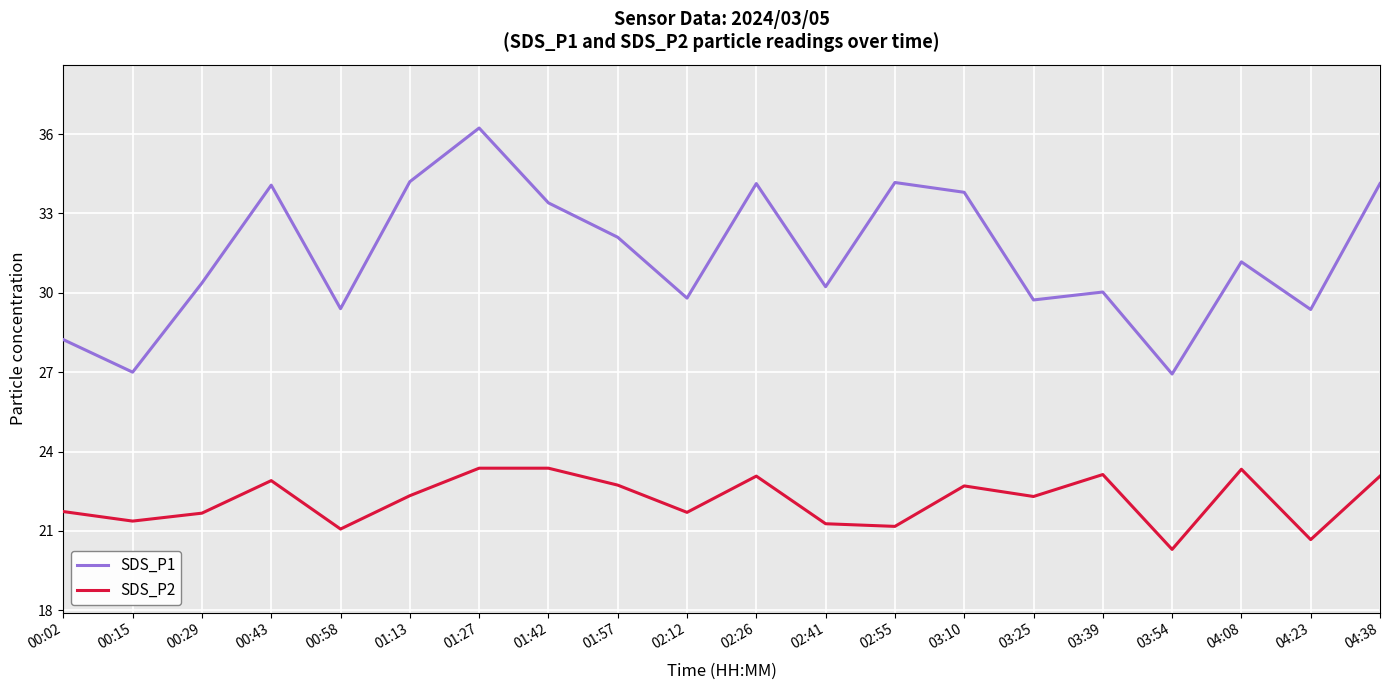

What is the difference between the second highest and second lowest values in the SDS_P2 series?

2.7